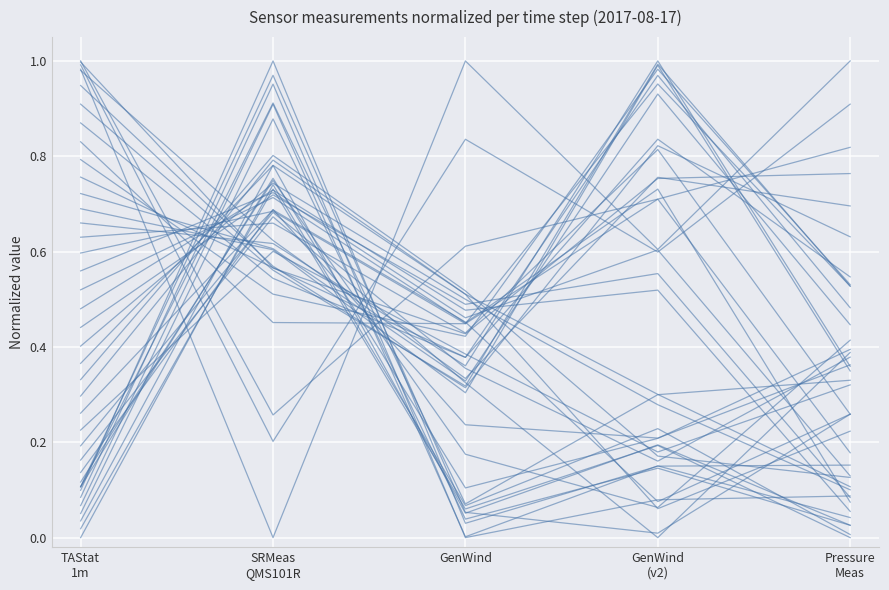

How many data points are above 0?

4